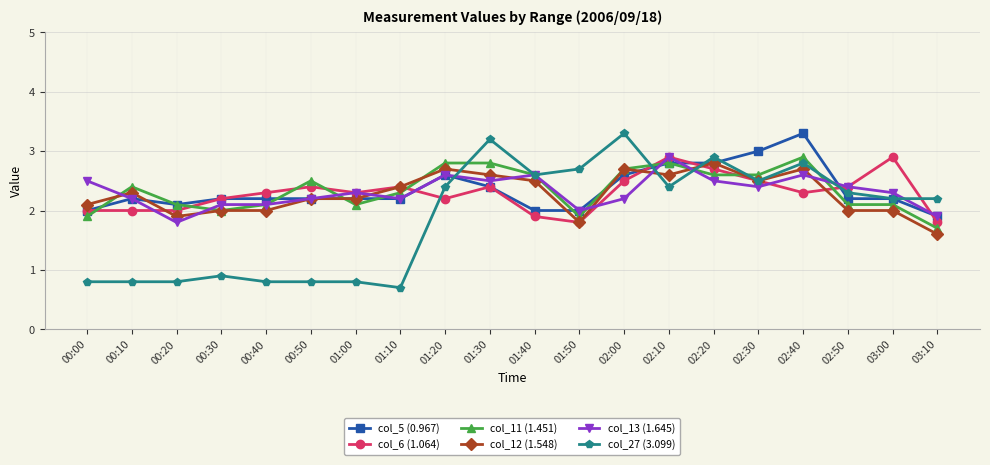

What is the sum of all col_27 (3.099) values?

37.9